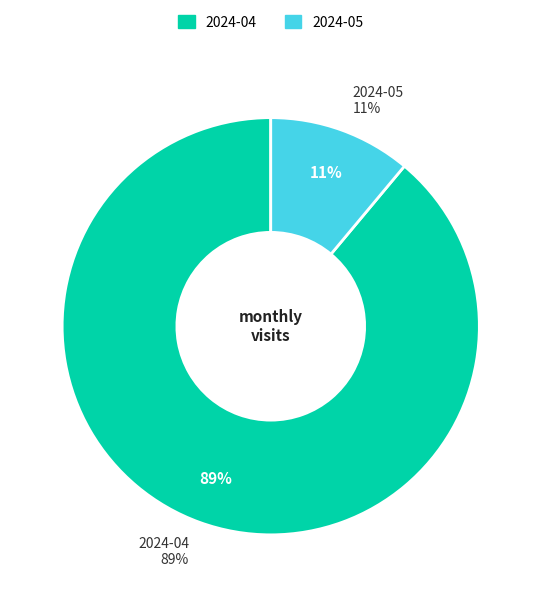

To the nearest percent, what is the average slice percentage?

50%